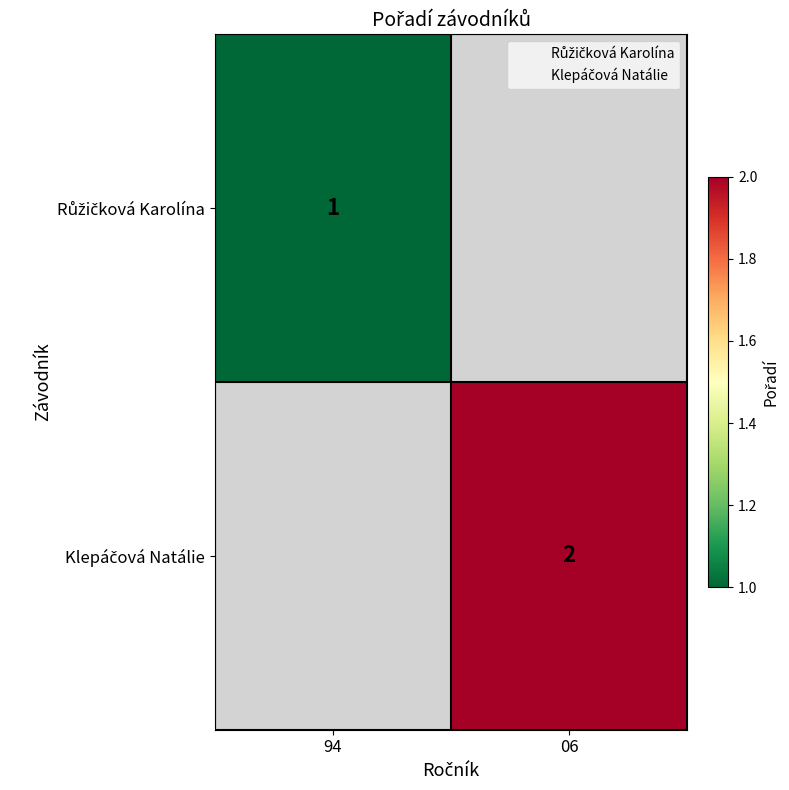

Which has a higher value, 94 or 06?

06